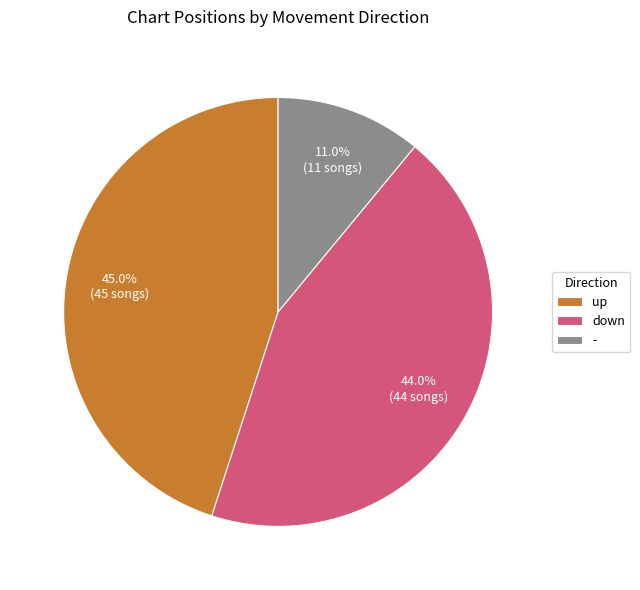

Rank the categories by value from highest to lowest.

up, down, -